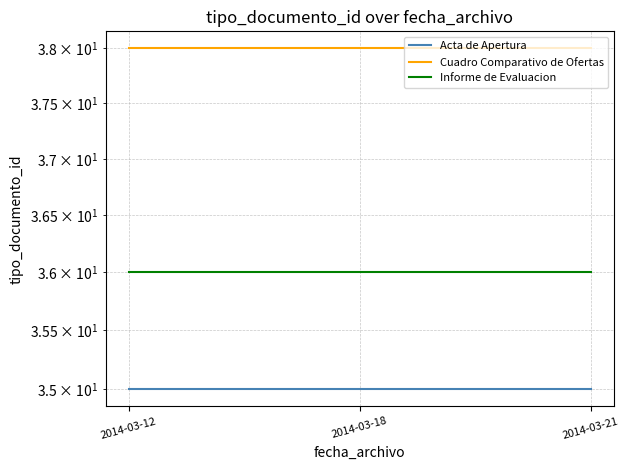

At 2014-03-18, list the series in order from largest to smallest.

Cuadro Comparativo de Ofertas, Informe de Evaluacion, Acta de Apertura